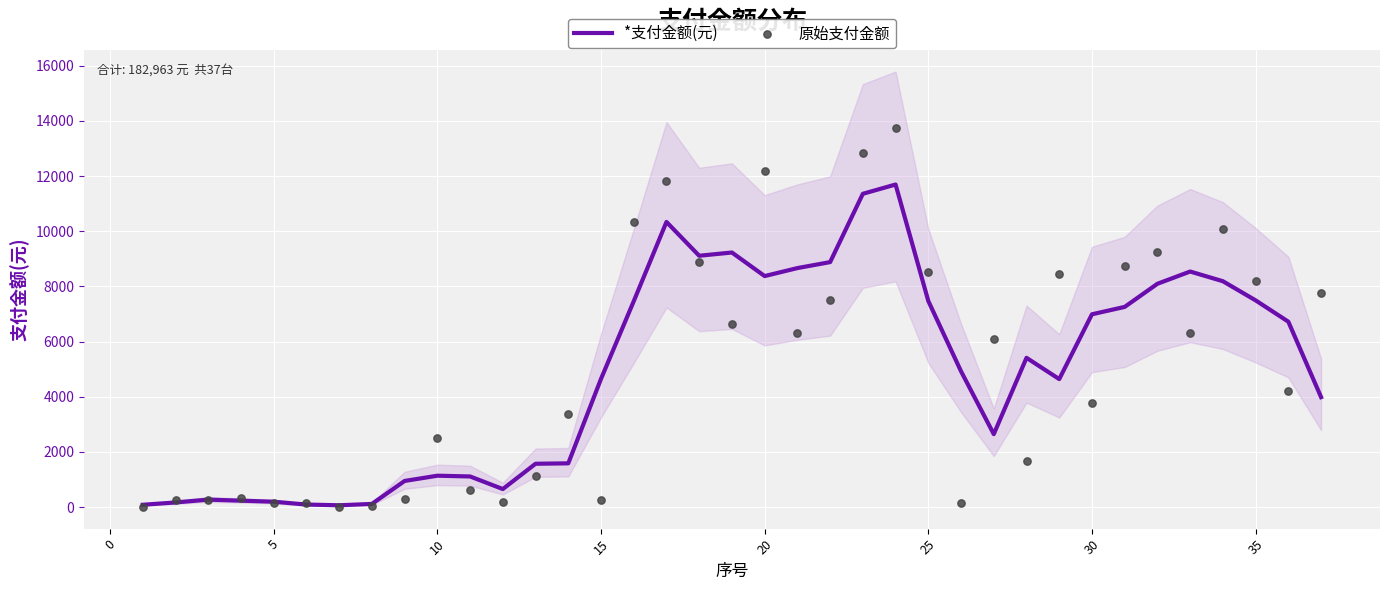

Which series contains the lowest Y value?

原始支付金额